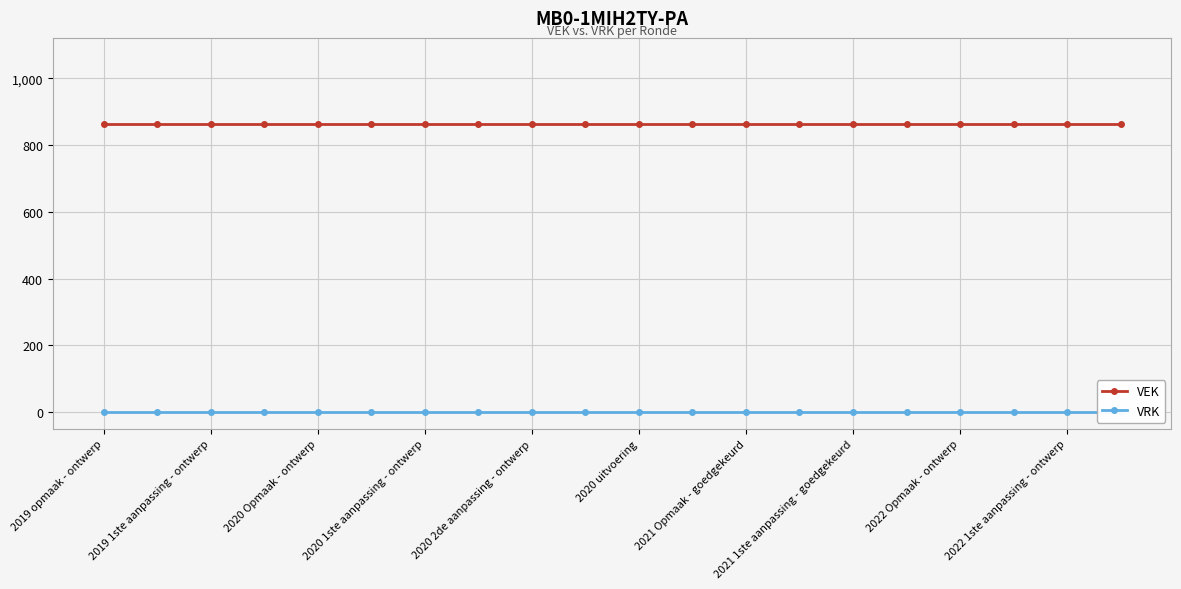

How many series are shown in this chart?

2